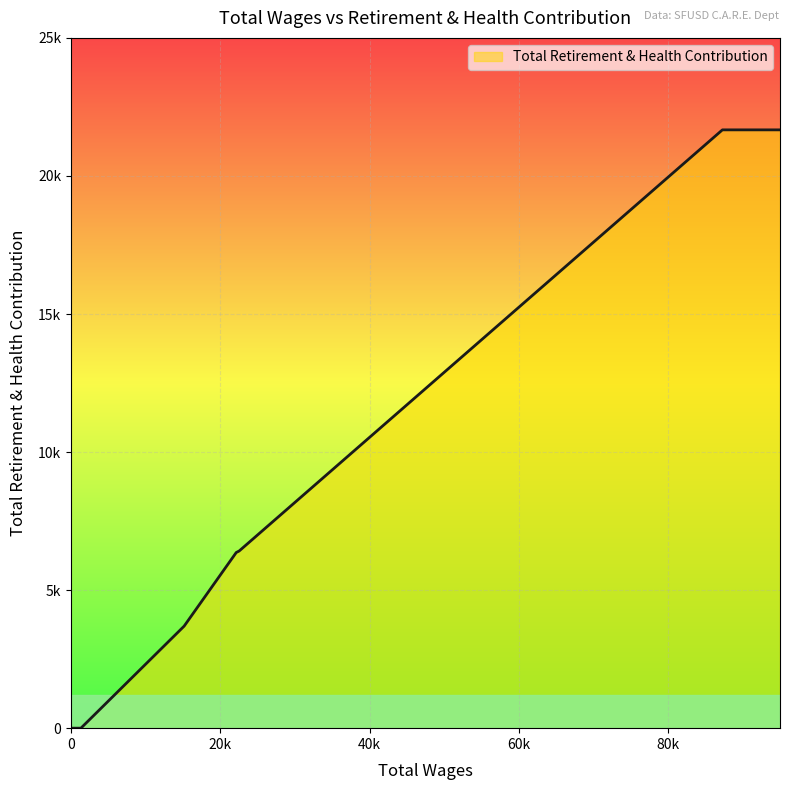

Rank the categories by value from lowest to highest.

1332.0, 15165.0, 22145.0, 22538.0, 87284.0